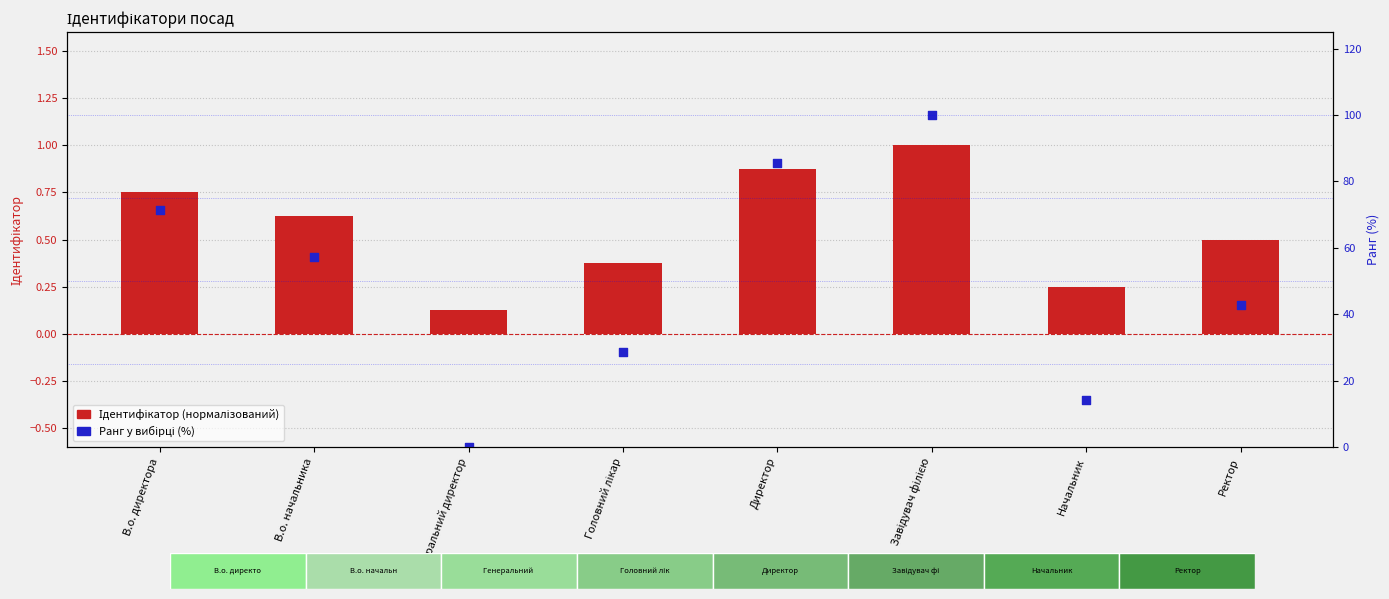

Which series contains the lowest Y value?

Ранг у вибірці (%)